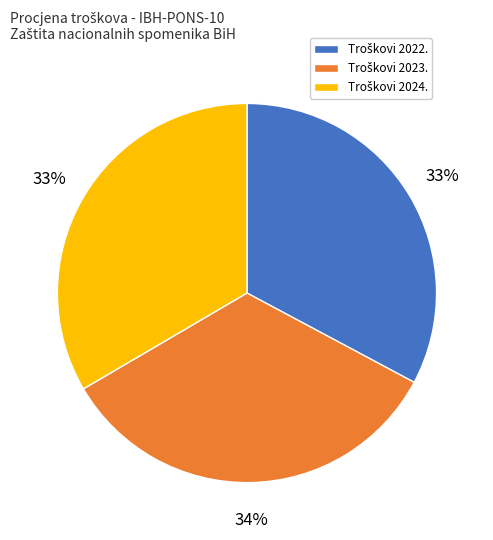

To the nearest percent, what is the average slice percentage?

33%